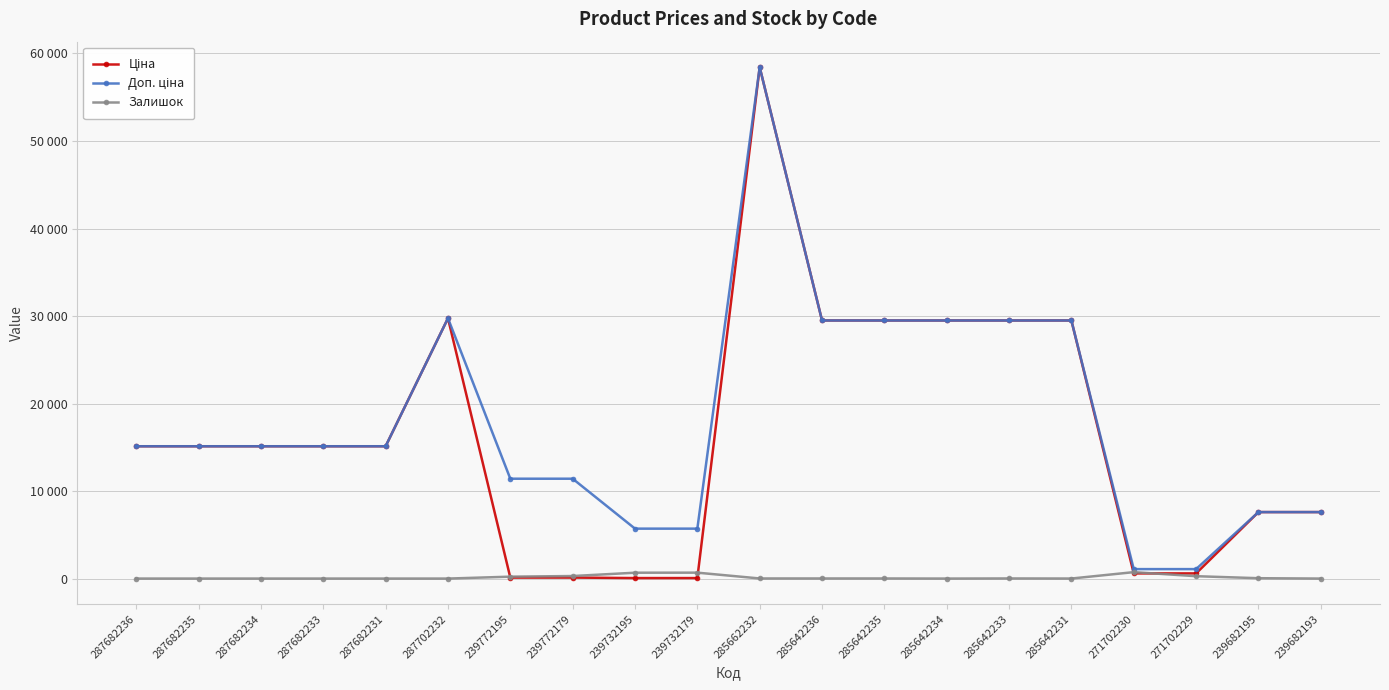

What is the value of the Залишок point at the 7th from the left?

218.0